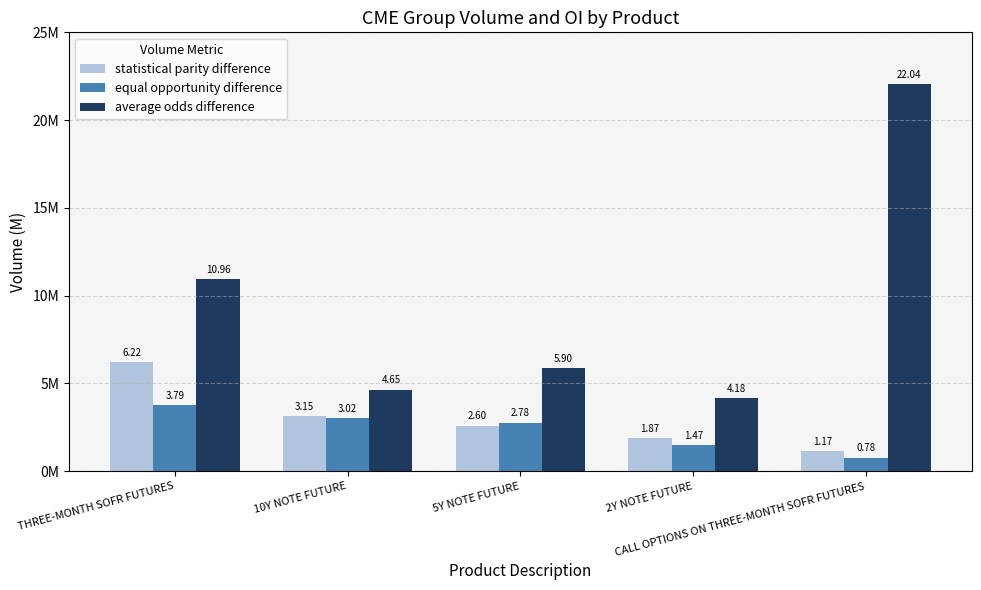

True or false: equal opportunity difference has a value of 1473753.8 at 2Y NOTE FUTURE.

True